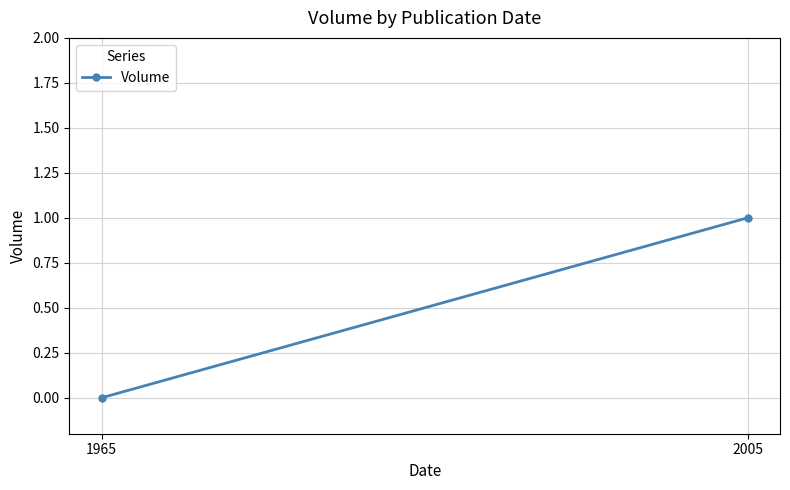

How many values are between 0 and 1?

2